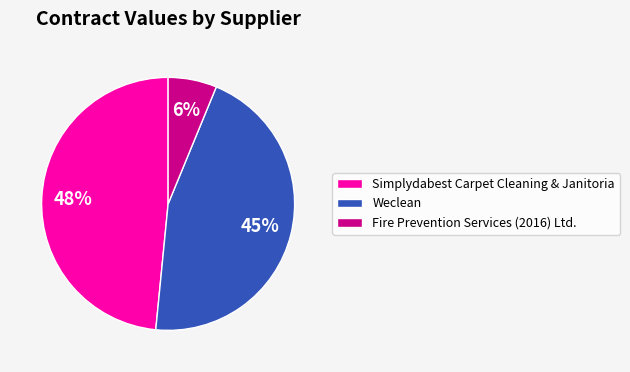

To the nearest percent, what is the average slice percentage?

33%